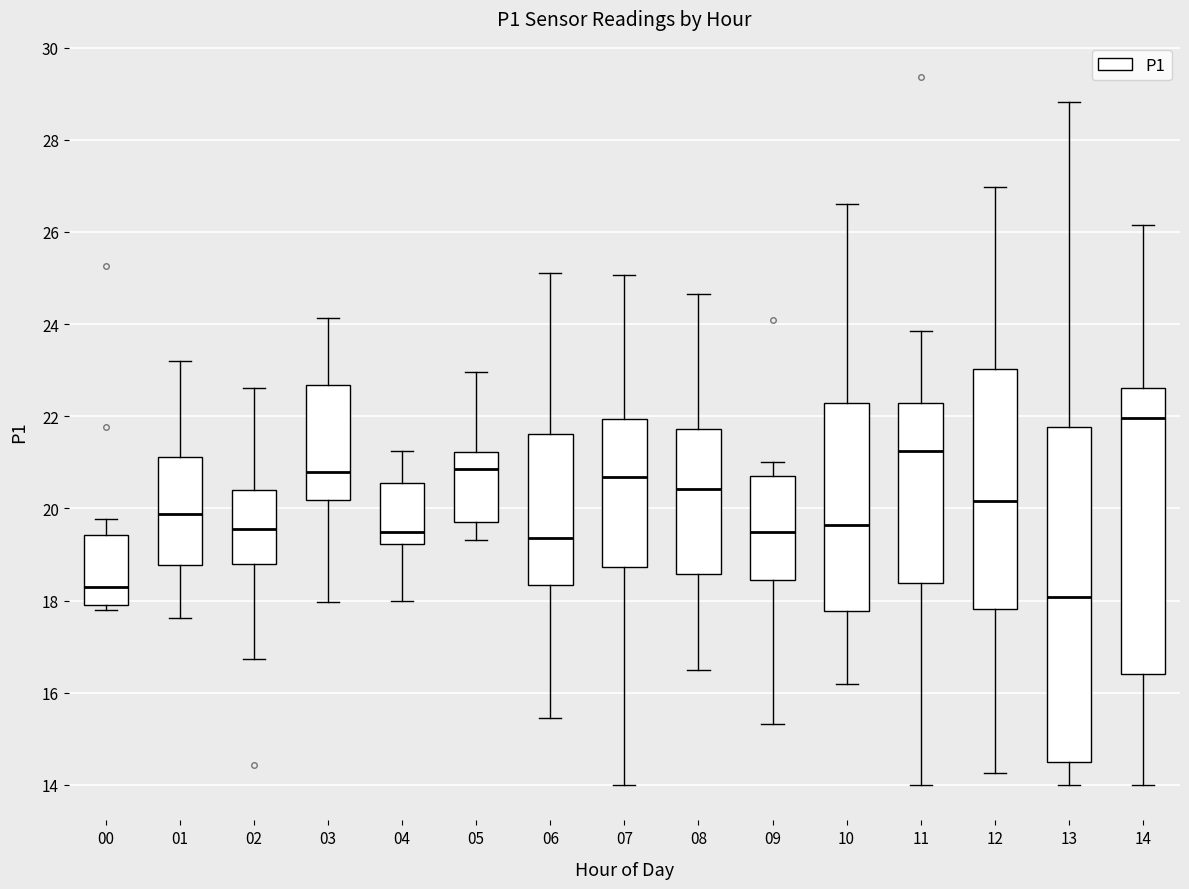

Where does the lower whisker of the box at x = 01 end on the y-axis? The values are not printed on the chart, so give them approximately, as read against the axis.

17.6